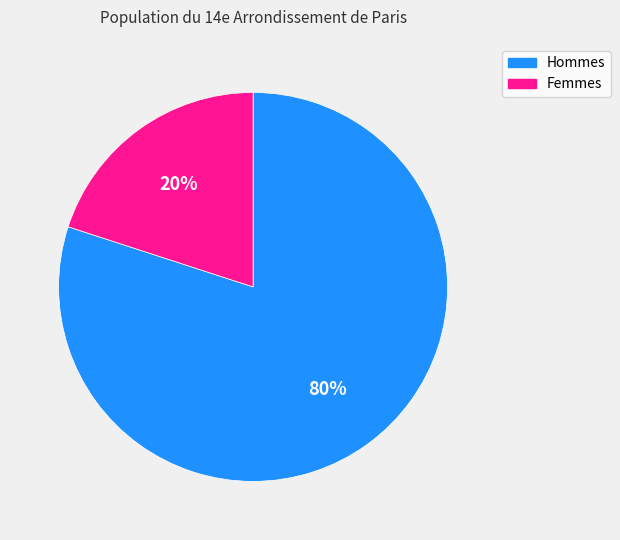

Is there a majority slice in this chart?

Yes